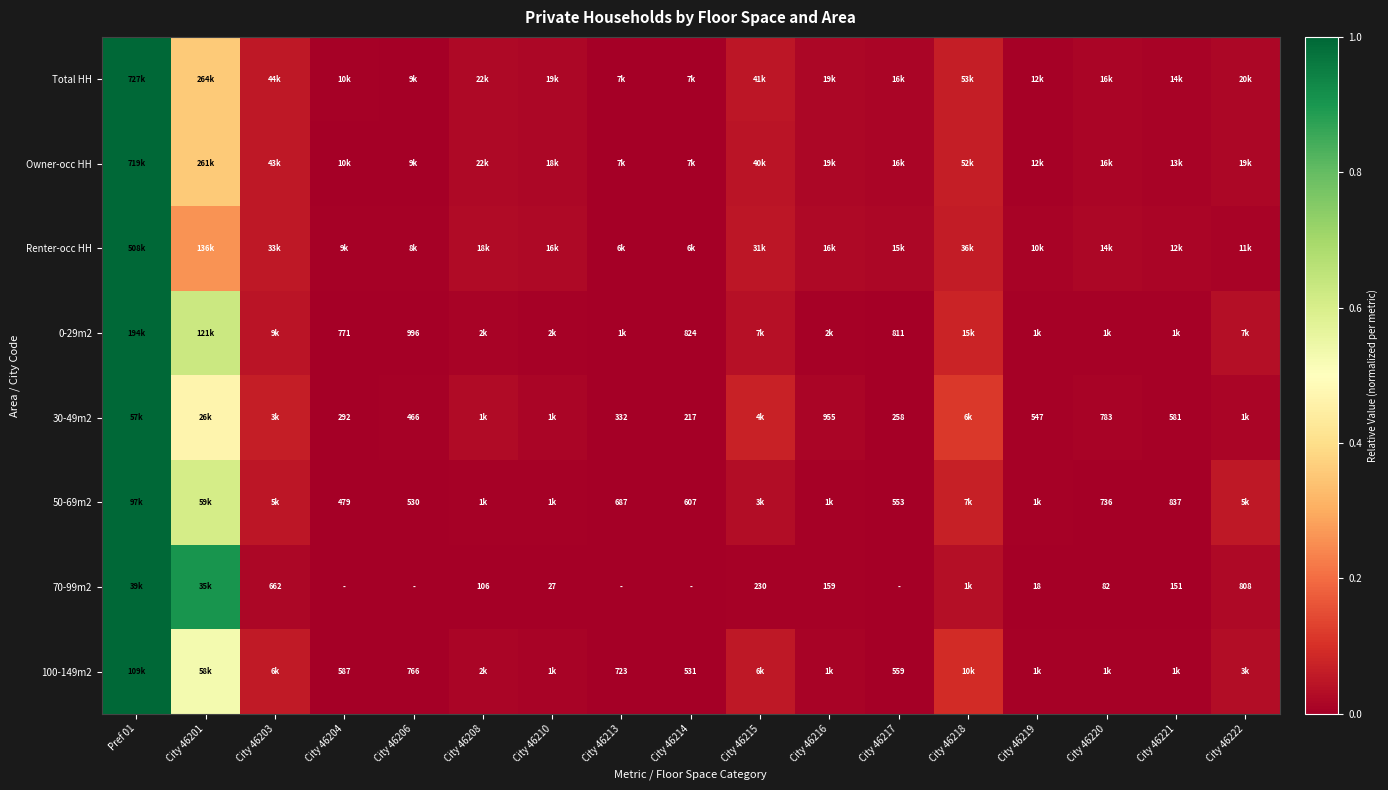

Where is 100-149m2 nearest to the value 0?

City 46214